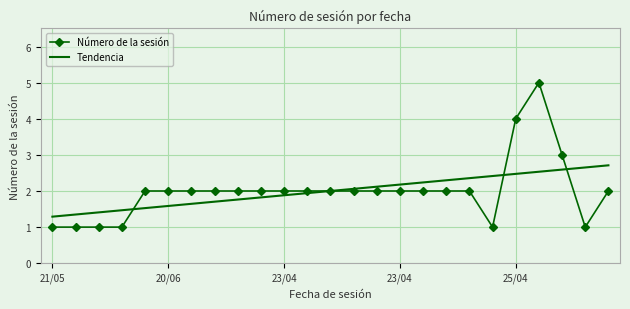

List the series in order of their peak value, highest first.

Número de la sesión, Tendencia